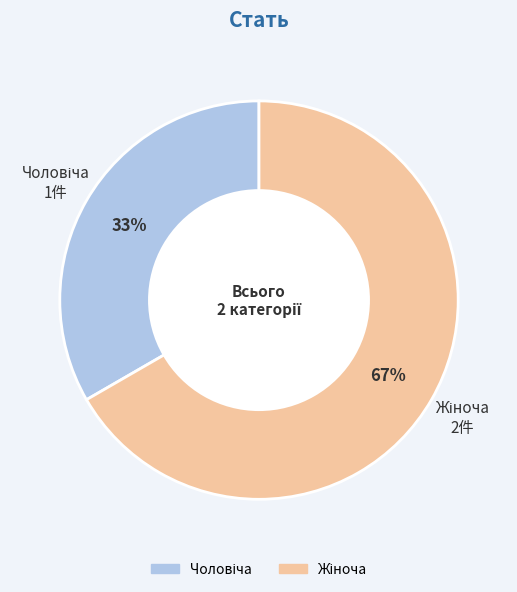

Is there any slice that represents more than half of the pie?

Yes